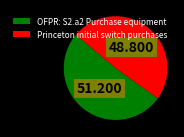

Combined, do Princeton initial switch purchases and OFPR: S2.a2 Purchase equipment account for over 50%?

Yes